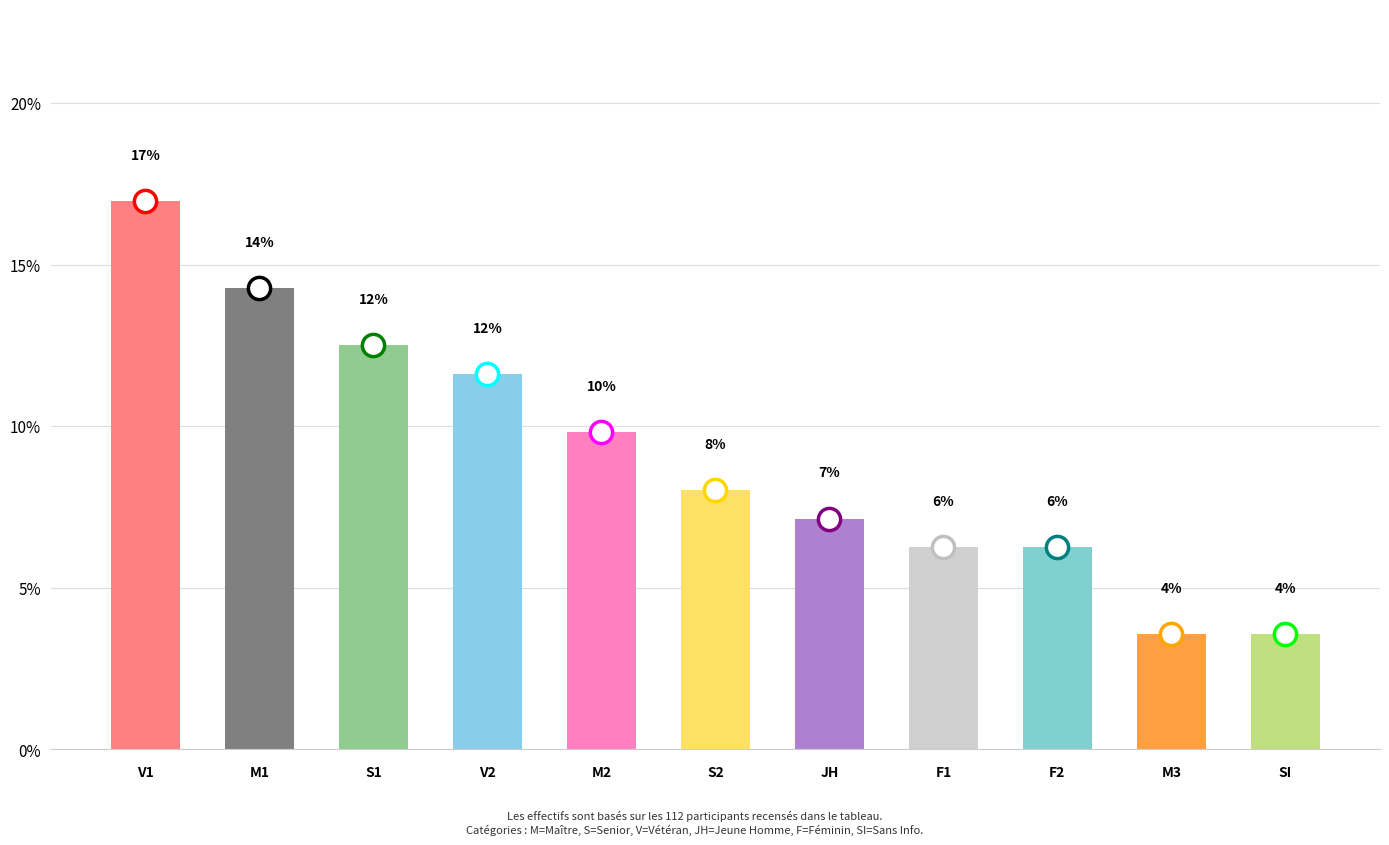

Does the chart contain any negative values?

No